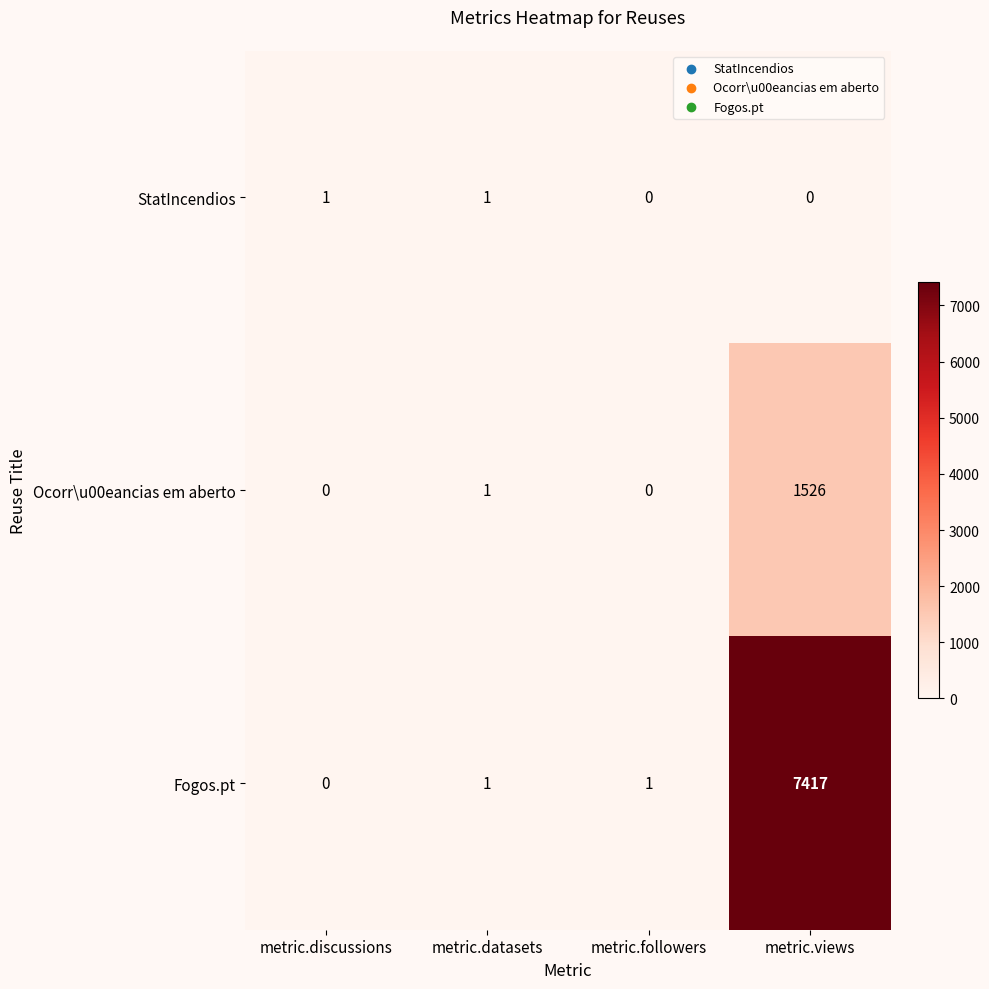

Rank the series by their maximum value, from highest to lowest.

Fogos.pt, Ocorr\u00eancias em aberto, StatIncendios